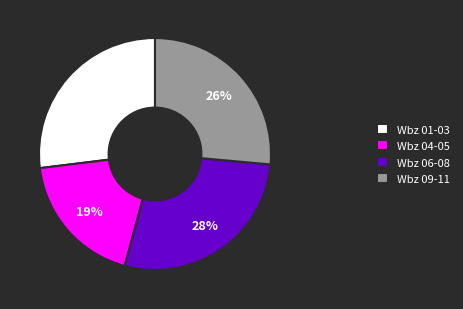

Does any single category account for the majority?

No